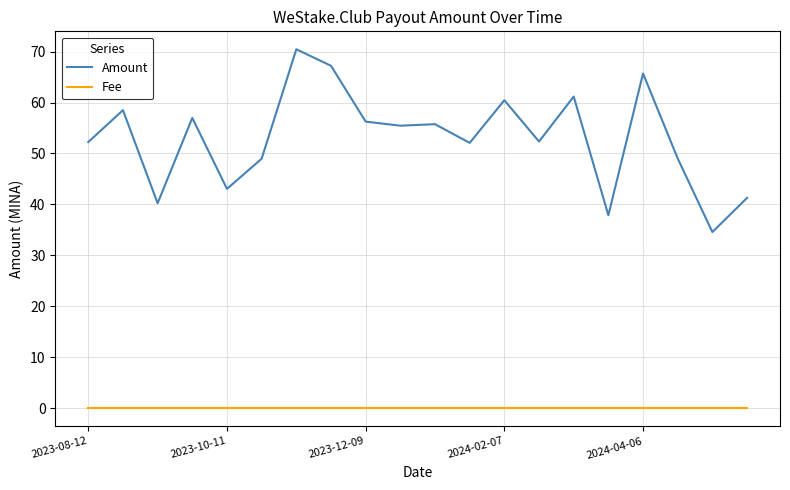

What is the maximum value shown in the chart?

70.4